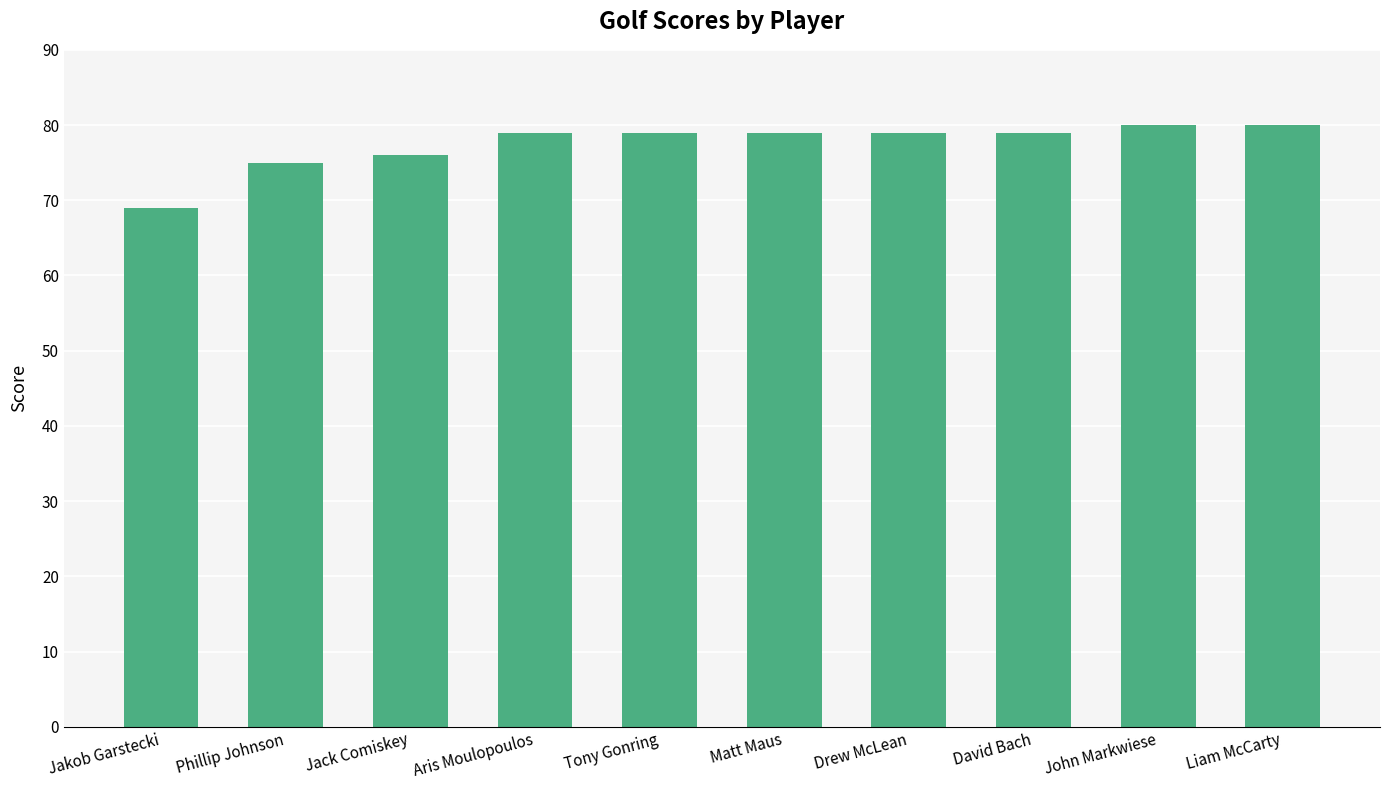

Where is the data nearest to the value 74?

Phillip Johnson